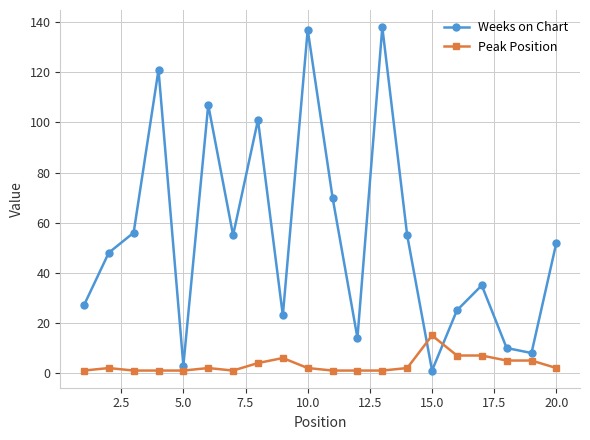

What are all the series names shown in the legend?

Weeks on Chart, Peak Position